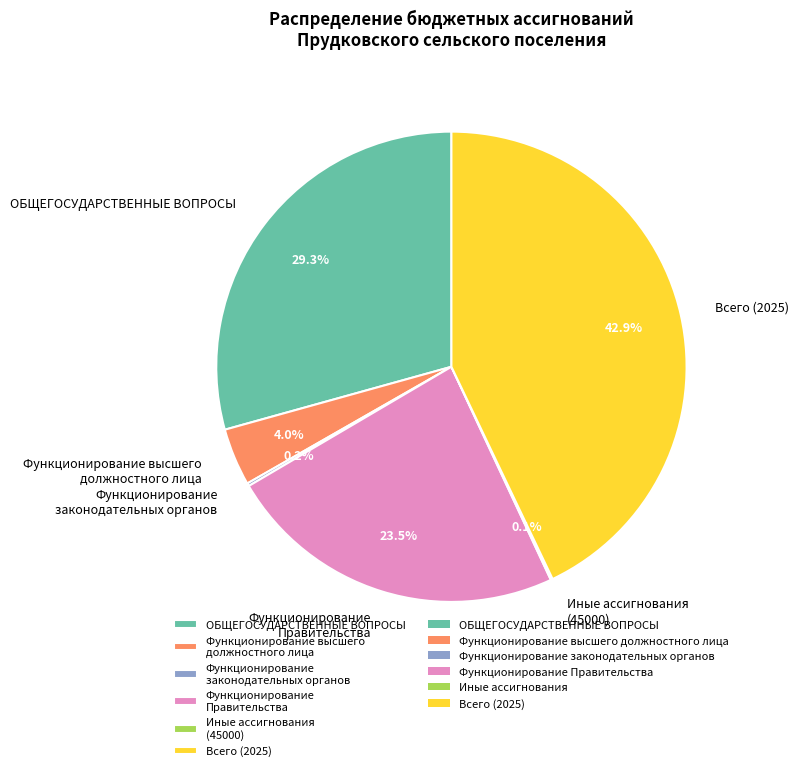

What percentage is the ОБЩЕГОСУДАРСТВЕННЫЕ ВОПРОСЫ slice, to the nearest percent?

29%